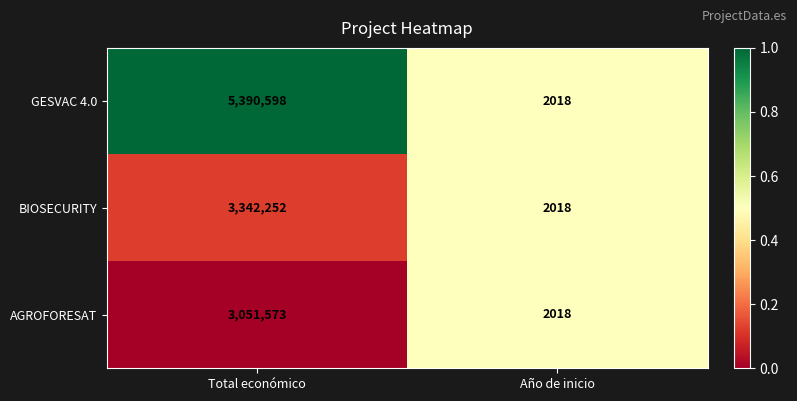

At which category does the chart reach its minimum across all series?

Año de inicio